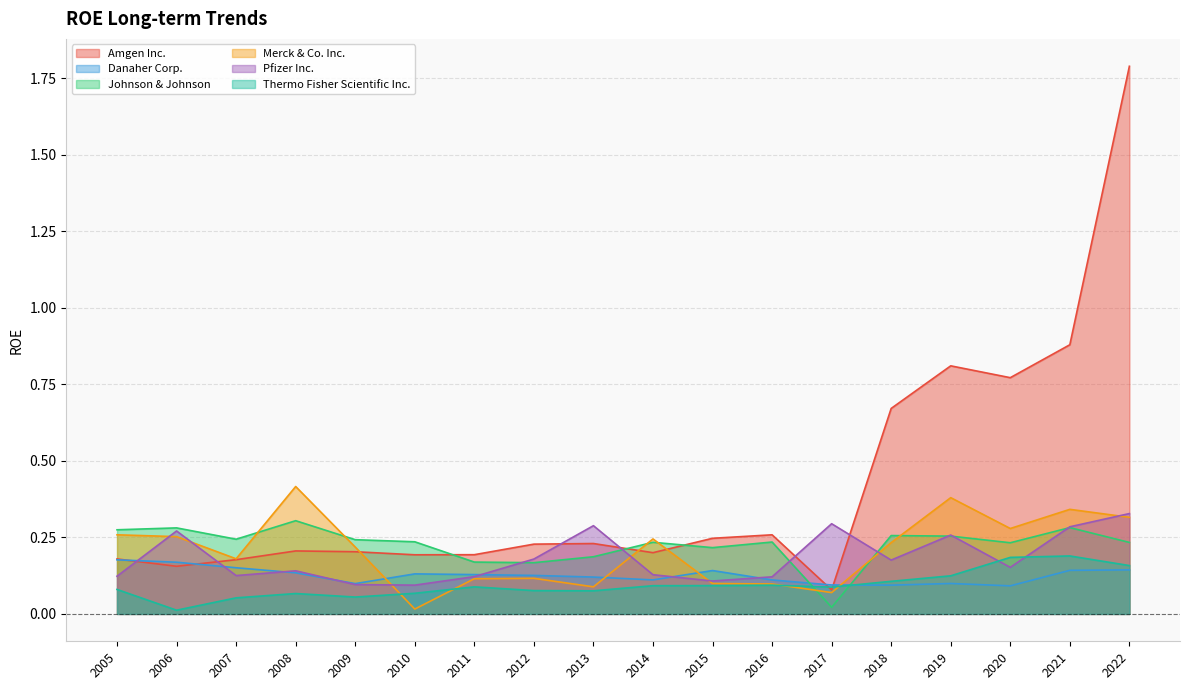

At which label does Johnson & Johnson reach its peak?

2008